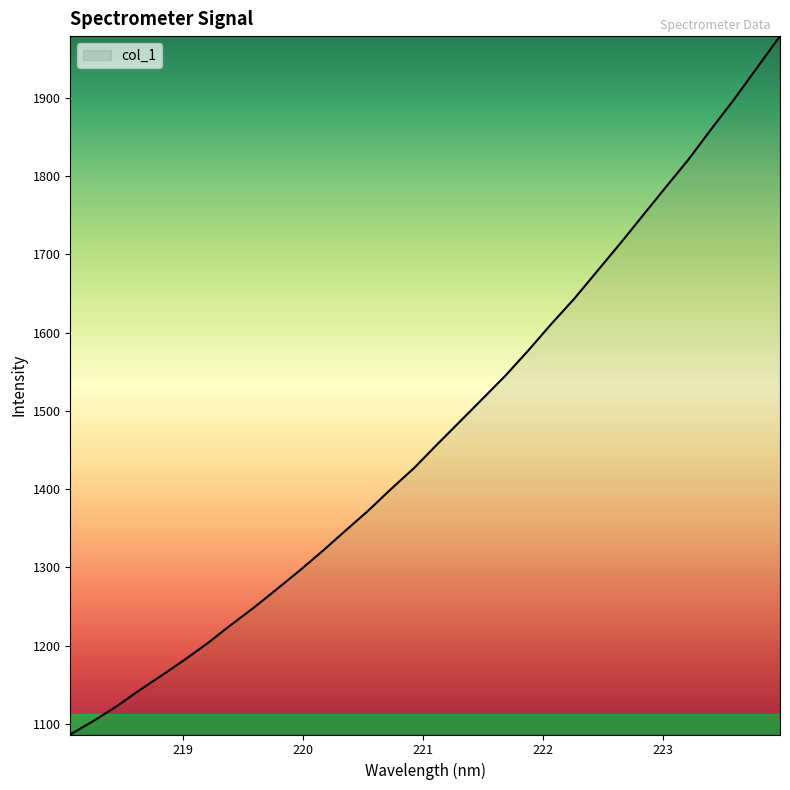

What is the average value?

1474.0